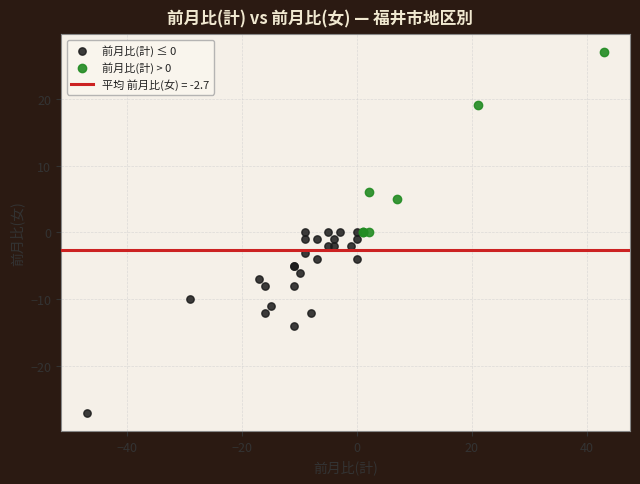

Which series contains the lowest Y value?

前月比(計) ≤ 0